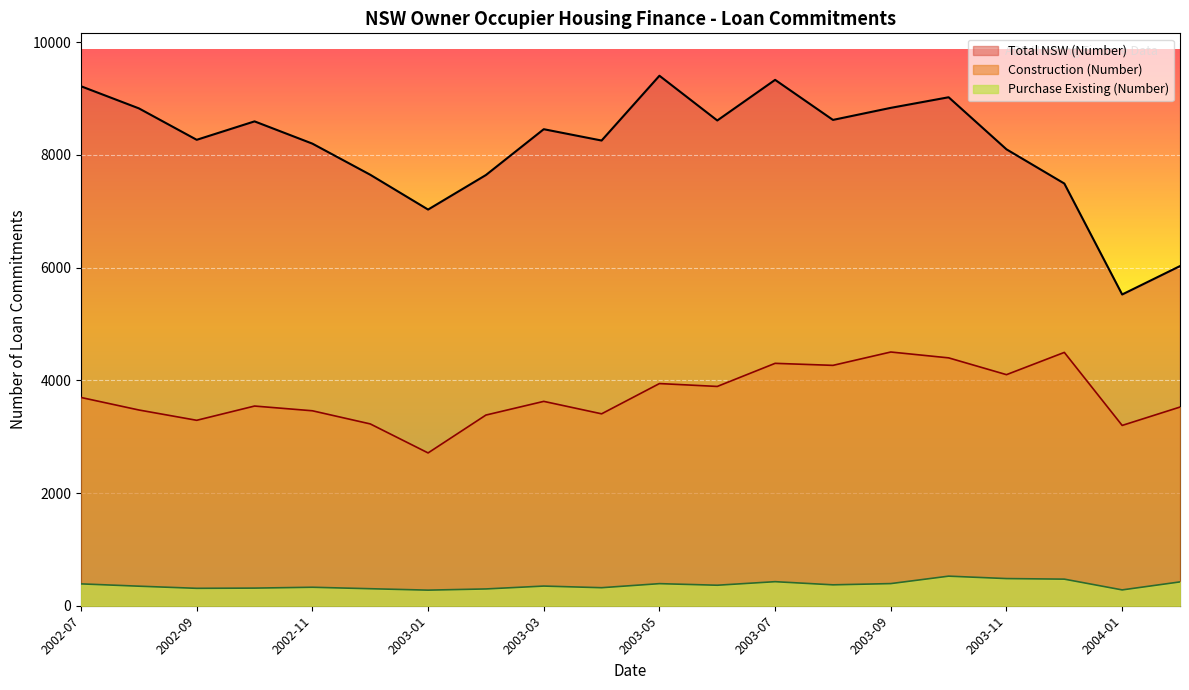

Which series has the largest total across all categories?

Total NSW (Number)